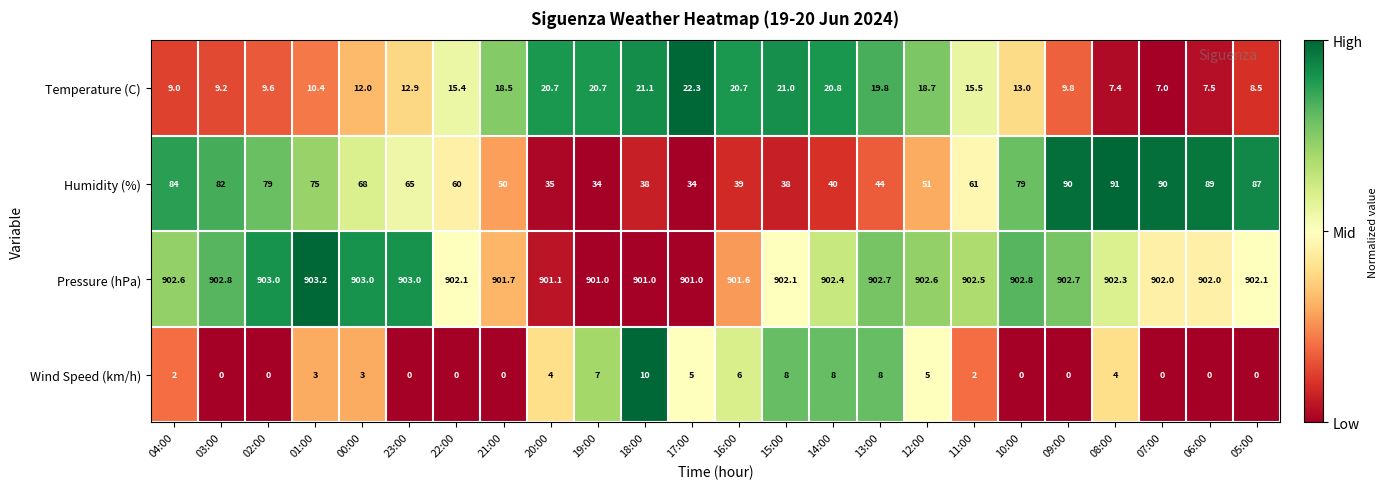

The Pressure (hPa) series shows 314.2 at 22:00. True or false?

False